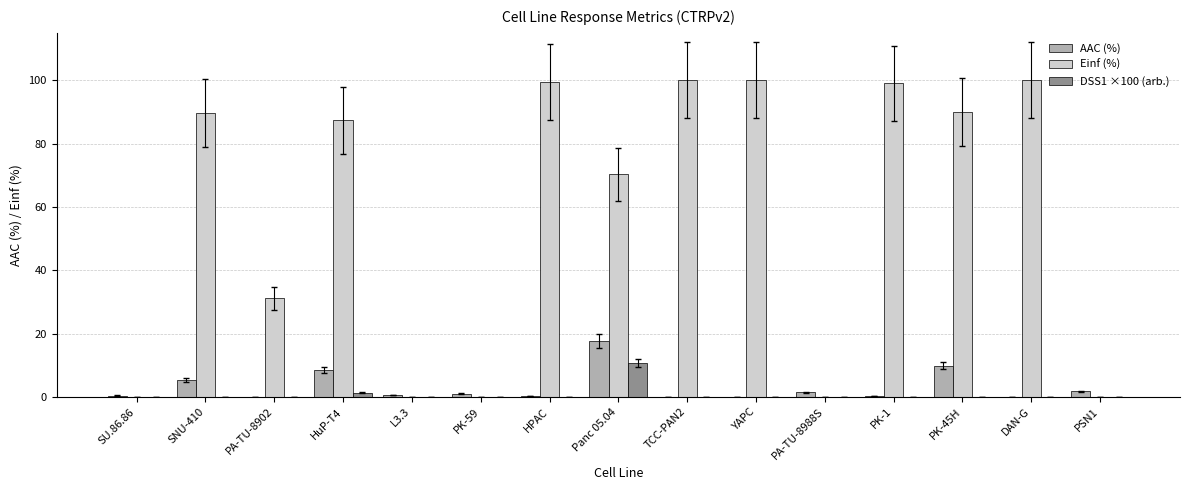

What is the total value across all series at HuP-T4?

97.2